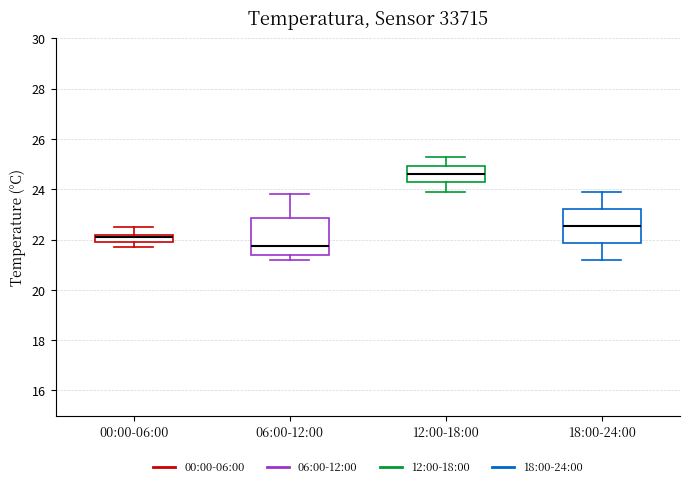

Reading left to right, transcribe this box plot: for each box, give where its median line is, the range the box spans, and where its two whiskers end, as read against the y-axis. The values are not printed on the chart, so give them approximately, as read against the axis.

00:00-06:00: median 22.2 (just below the box's upper edge), box 22.0 to 22.2, whiskers 21.8 to 22.6
06:00-12:00: median 21.8, box 21.4 to 22.8, whiskers 21.2 to 23.8
12:00-18:00: median 24.6, box 24.2 to 25.0, whiskers 24.0 to 25.4
18:00-24:00: median 22.6, box 21.8 to 23.2, whiskers 21.2 to 24.0